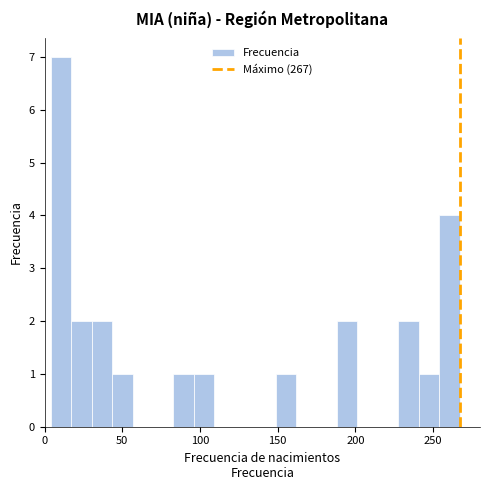

Read against the x-axis, roughly where is the centre of the tallest bar?

10